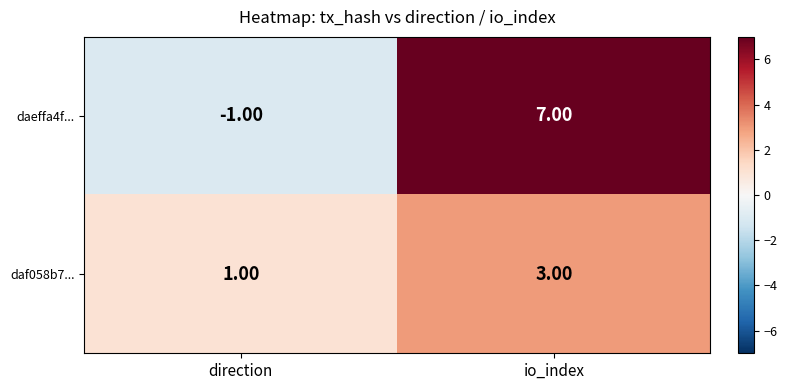

At which label is daeffa4f... closest to 3?

direction